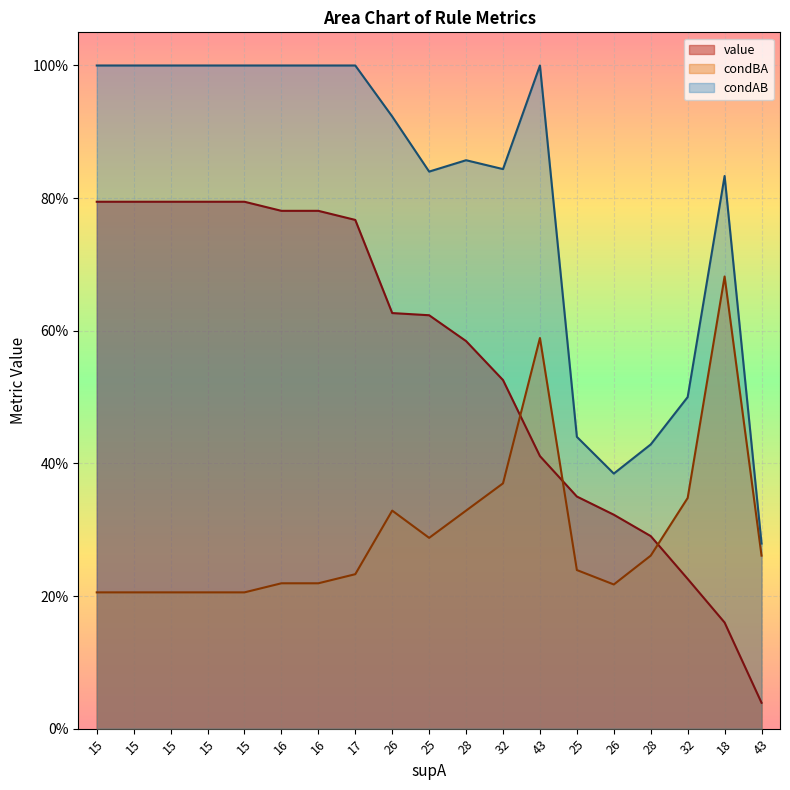

At how many categories does at least one series exceed 0?

19